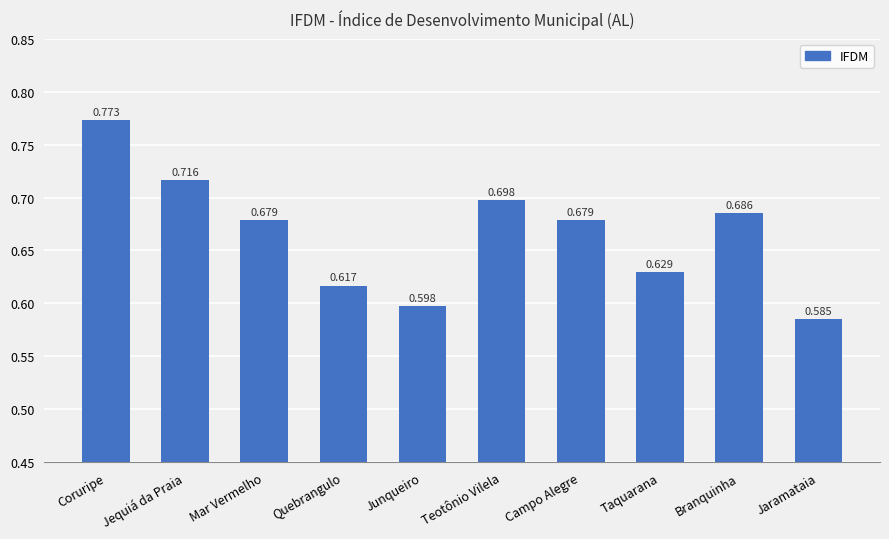

Between Mar Vermelho and Teotônio Vilela, which is larger?

Teotônio Vilela